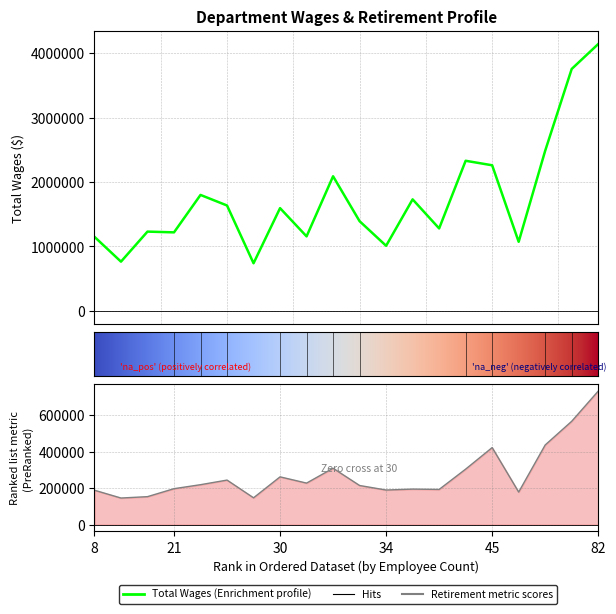

Which series has the largest total across all categories?

total_wages